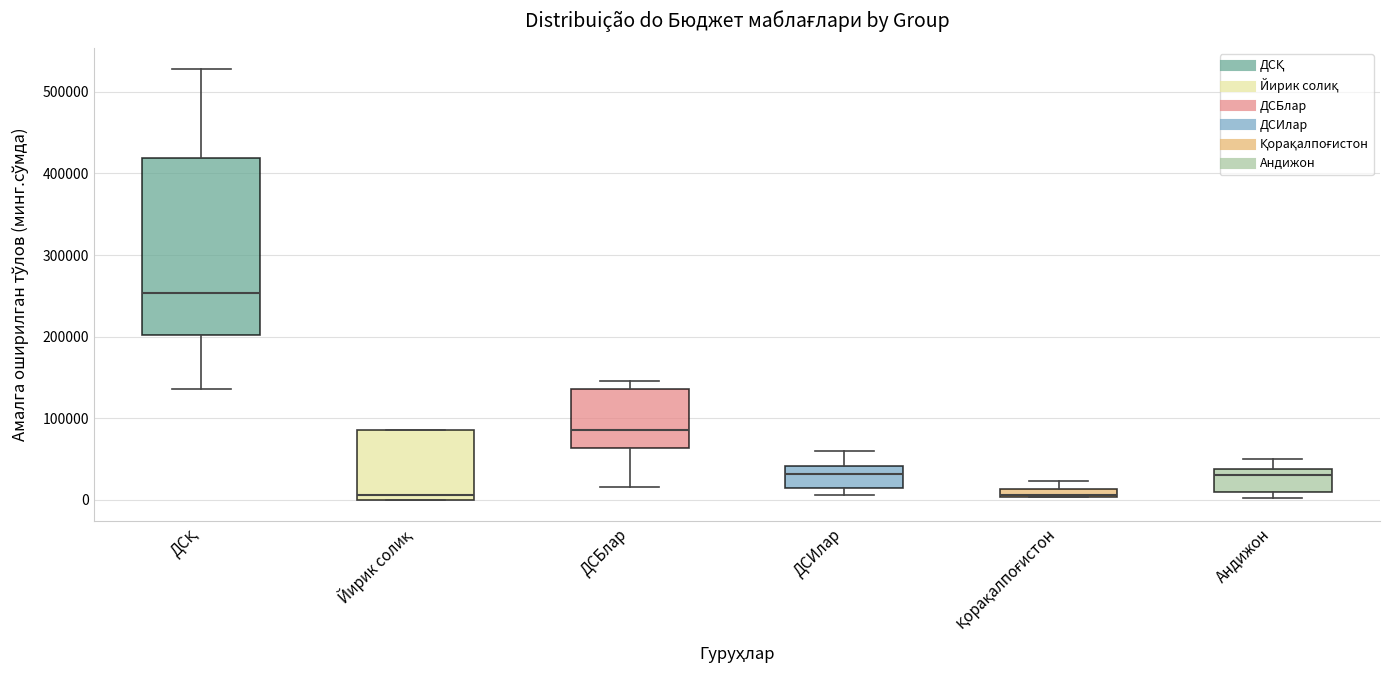

Comparing the boxes themselves (not the whiskers), which one is the tallest?

ДСҚ